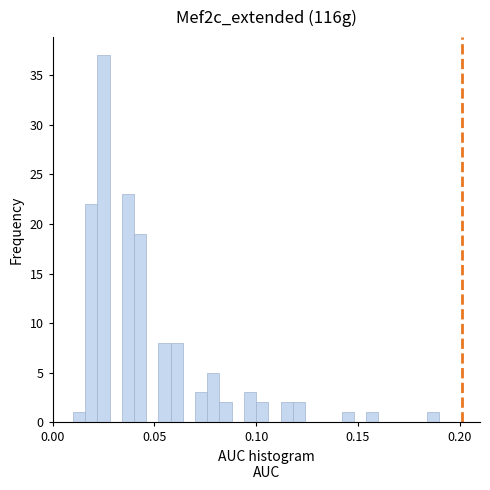

Around what value on the x-axis is the tallest bar? Give the approximate position of its centre, as read against the axis.

0.025